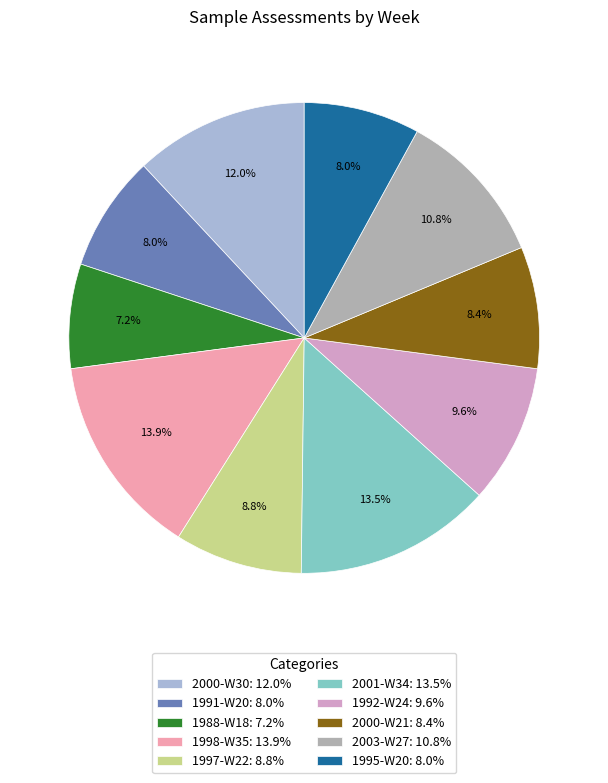

The 1991-W20 slice represents 8% of the pie. True or false?

True